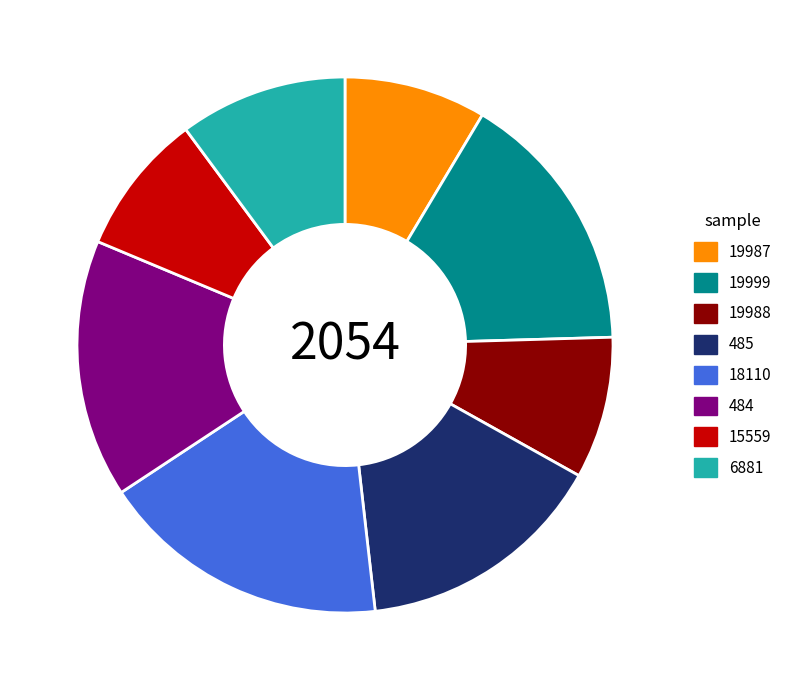

What is the largest slice in the pie chart?

18110